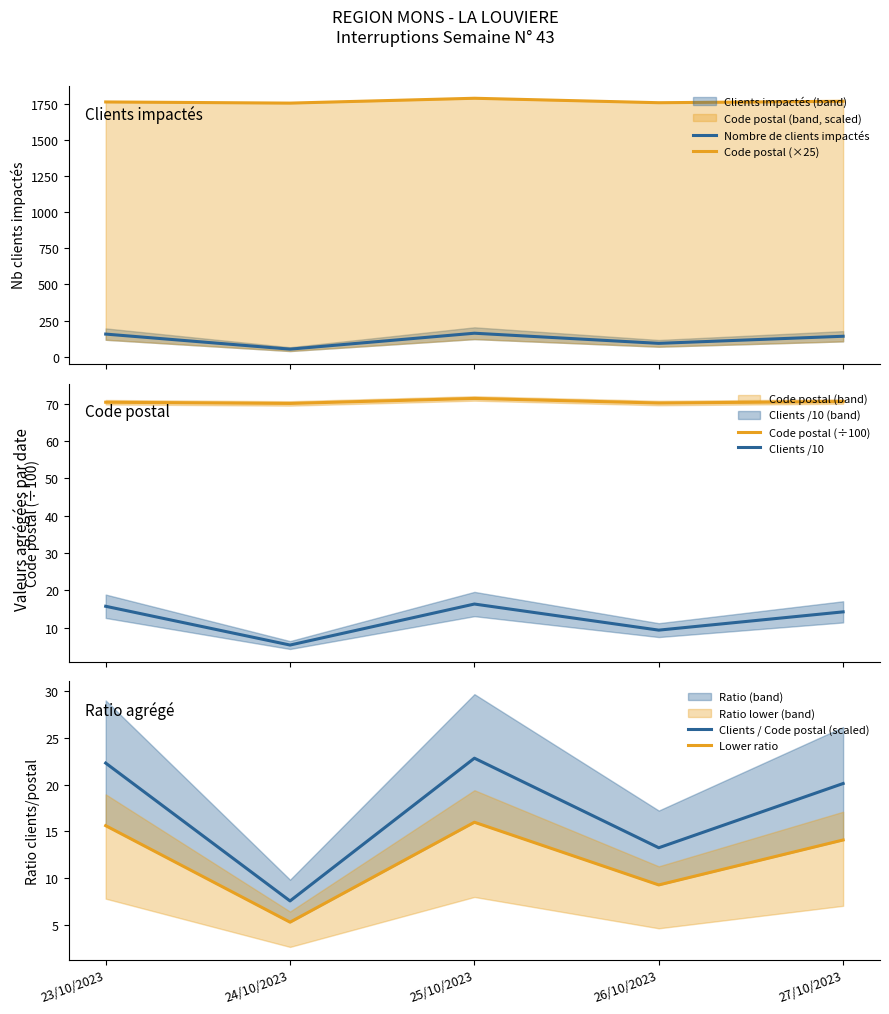

Is it true that Lower ratio equals 27.3 at 25/10/2023?

False